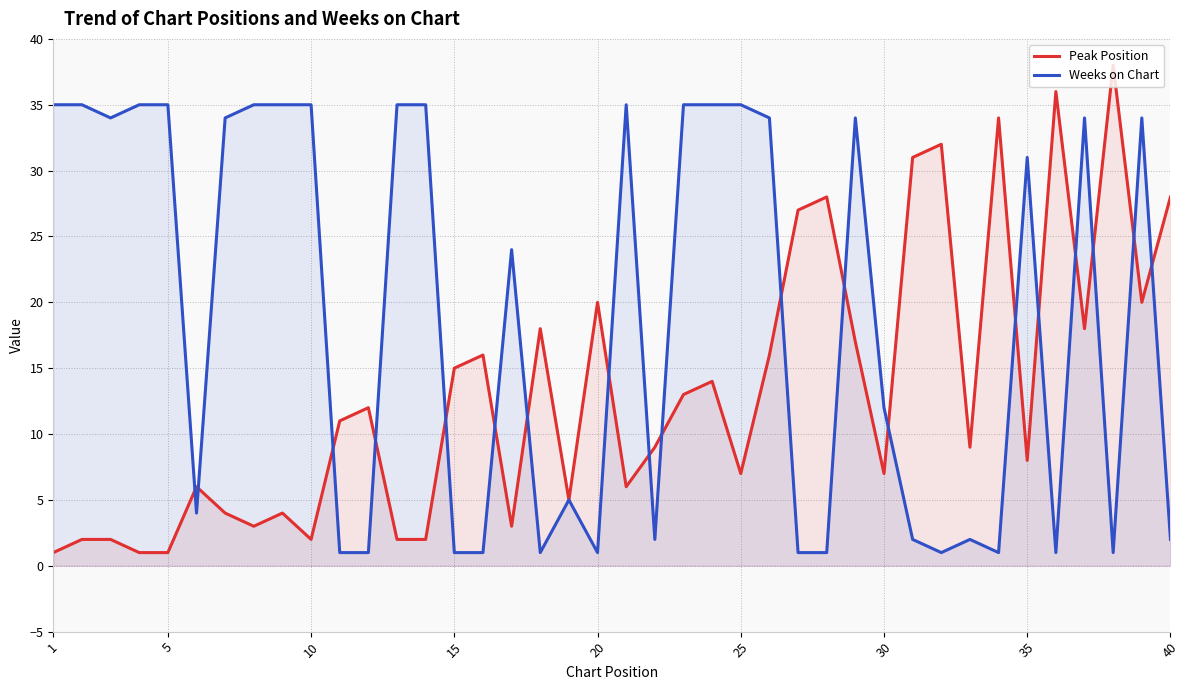

At which label does Weeks on Chart reach its peak?

1